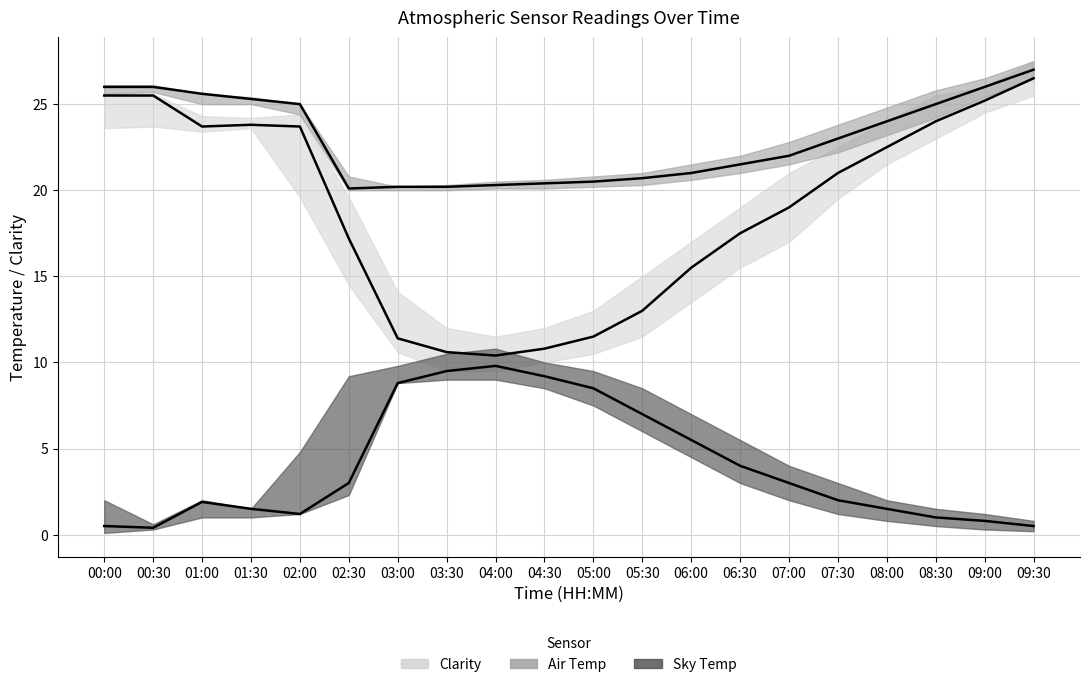

Rank the series at 08:00 from highest to lowest value.

Air Temp, Clarity, Sky Temp